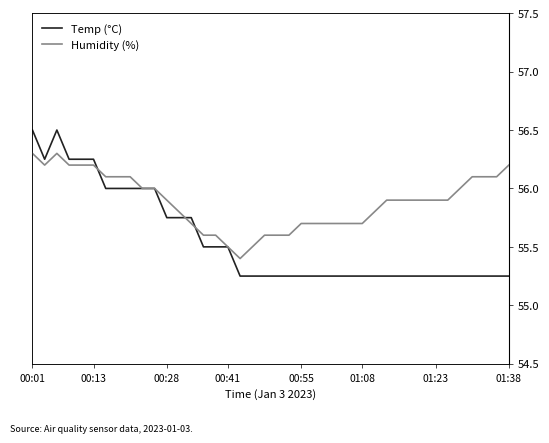

Is the value of Humidity (%) at 26 greater than the value of Temp (°C) at 18?

Yes